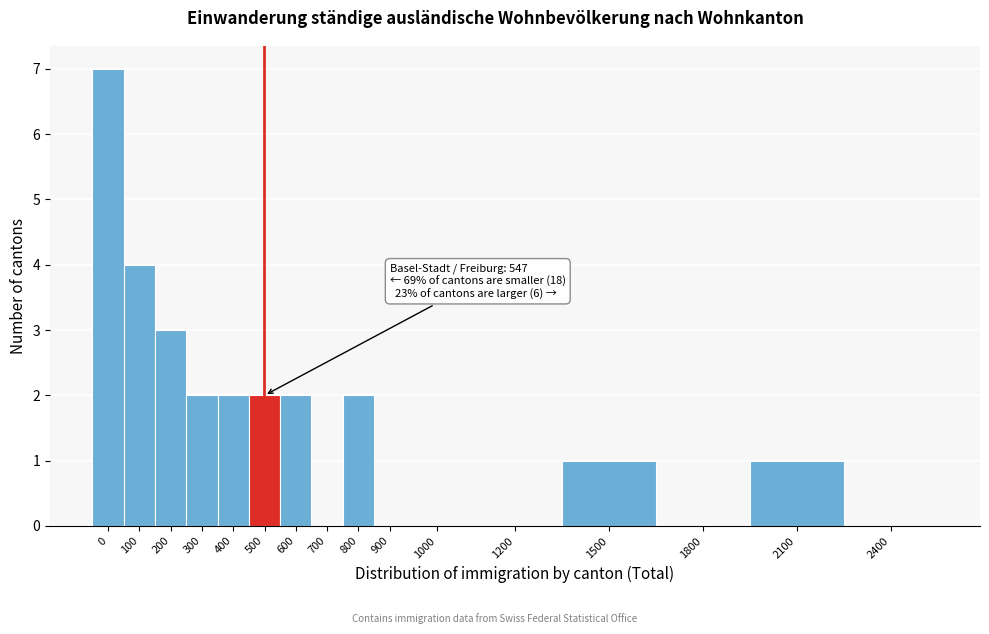

Reading left to right, what are all the values shown in this chart?

0=7	100=4	200=3	300=2	400=2	500=2	600=2	700=0	800=2	900=0	1000=0	1200=0	1500=1	1800=0	2100=1	2400=0